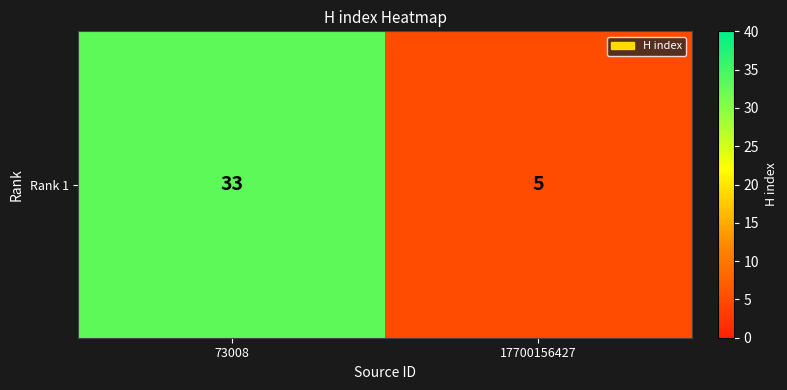

What is the minimum value shown in the chart?

5